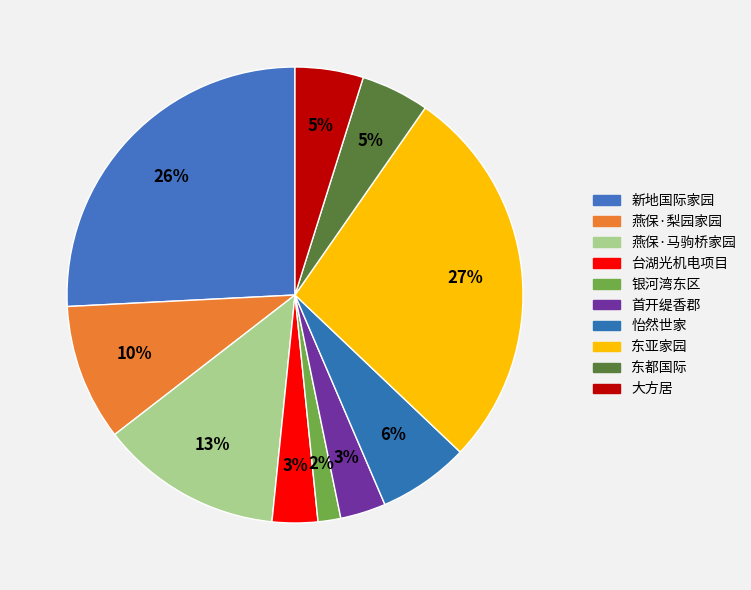

How many segments does this pie chart have?

10